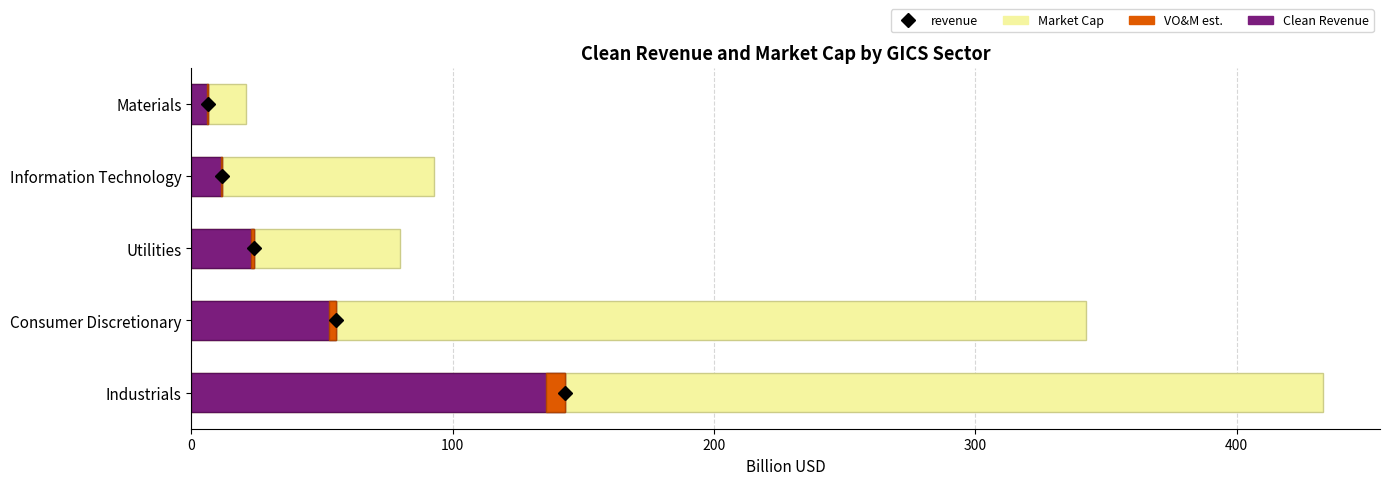

What is the sum of all Clean Revenue (B USD) values?

240.1